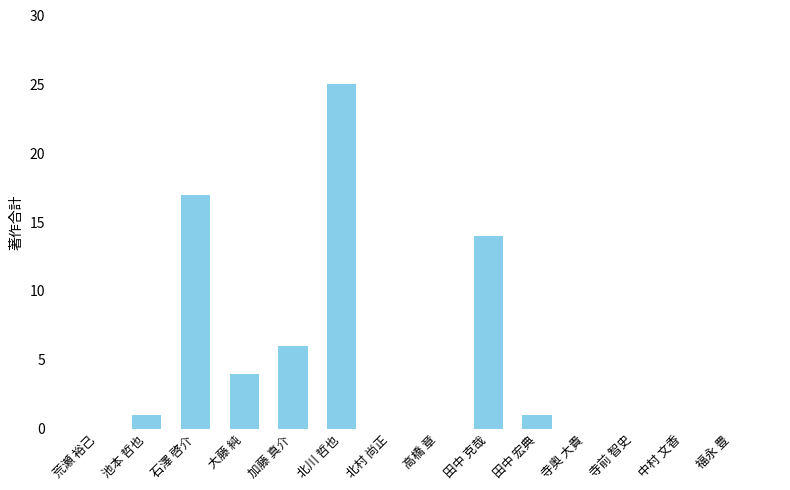

What is the maximum value shown in the chart?

25